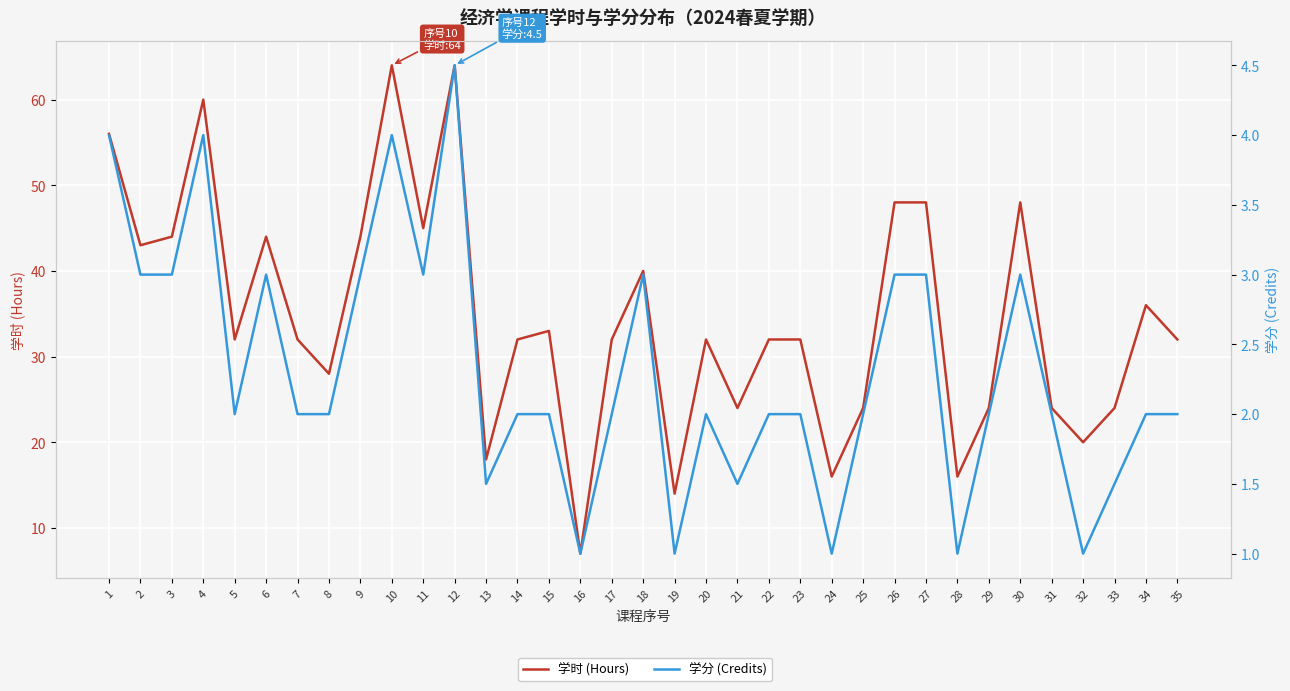

True or false: 学时 (Hours) and 学分 (Credits) intersect in this chart.

False